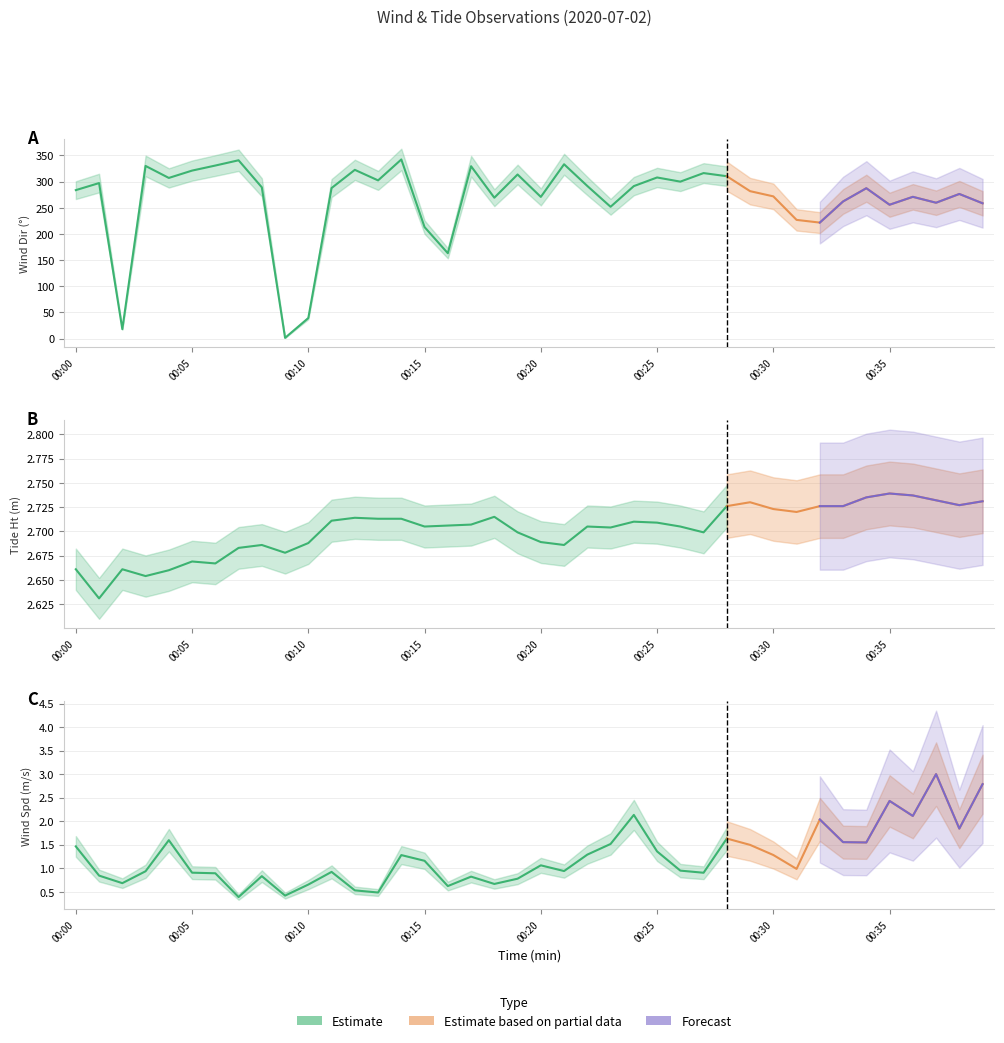

What is the difference between the highest and lowest values at 00:36?

268.8